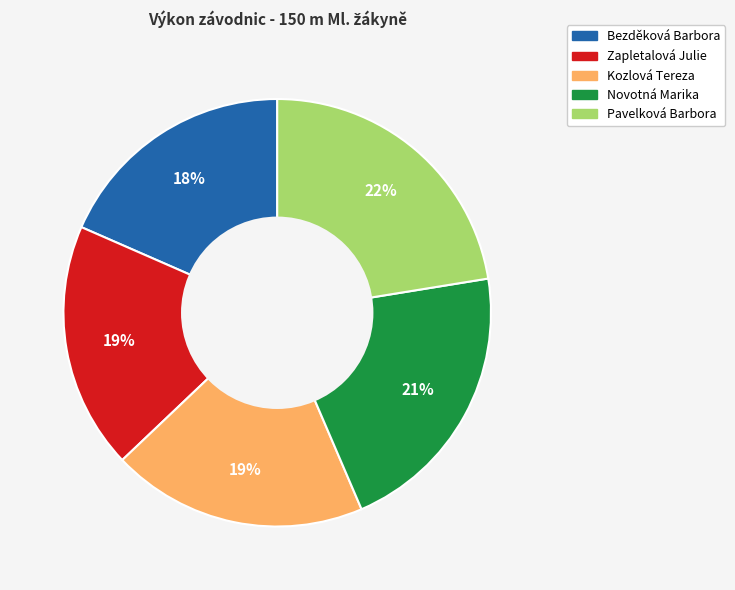

What is the ratio of the value at Kozlová Tereza to the value at Zapletalová Julie?

1.0